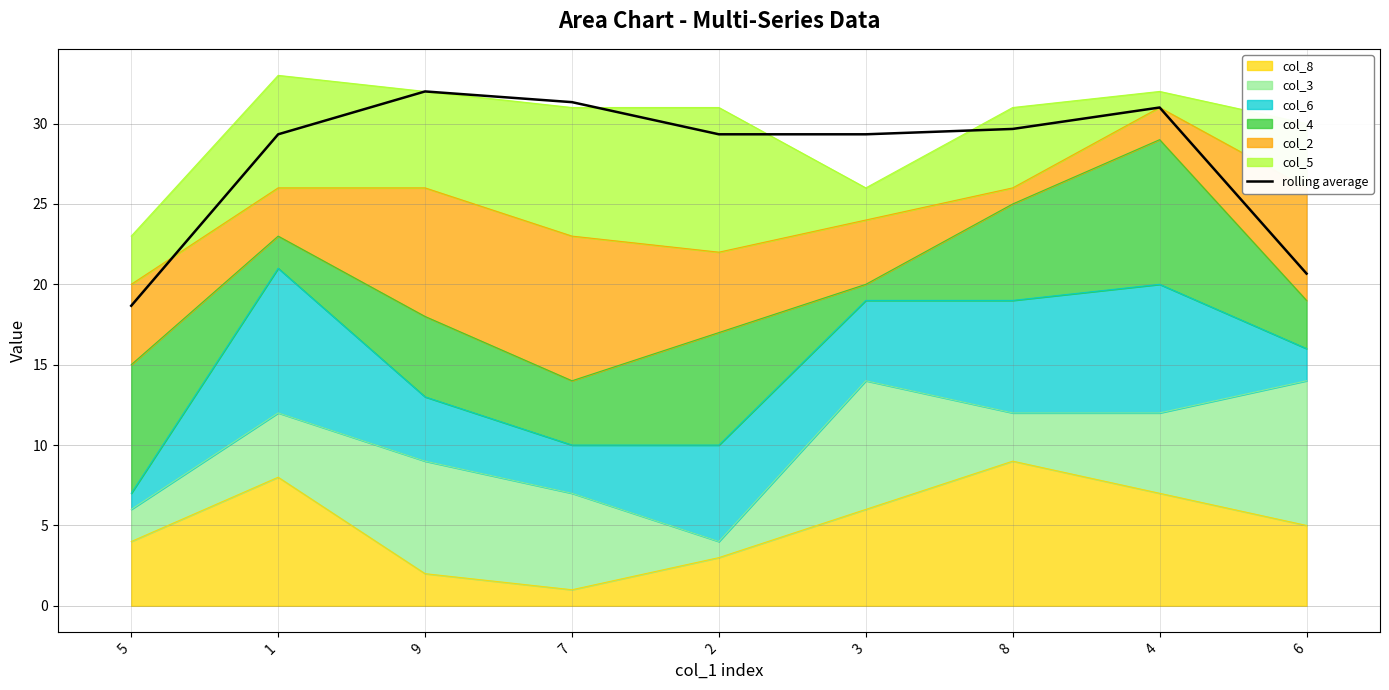

At which category does the chart reach its minimum across all series?

5